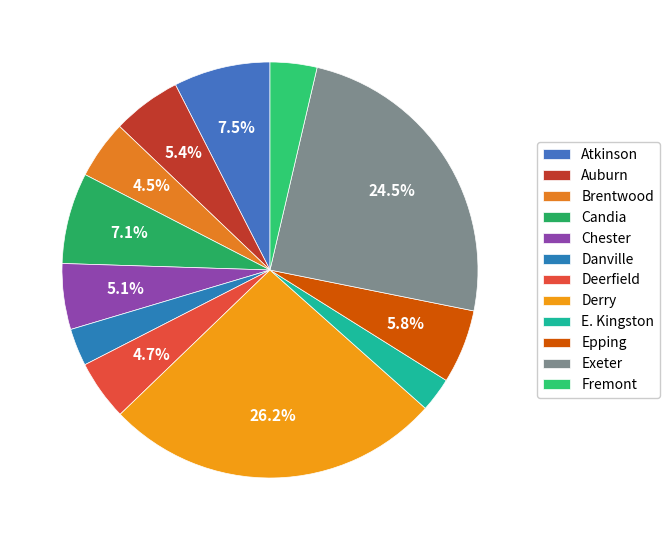

To the nearest percent, what is the difference between the largest and smallest slice percentages?

24%